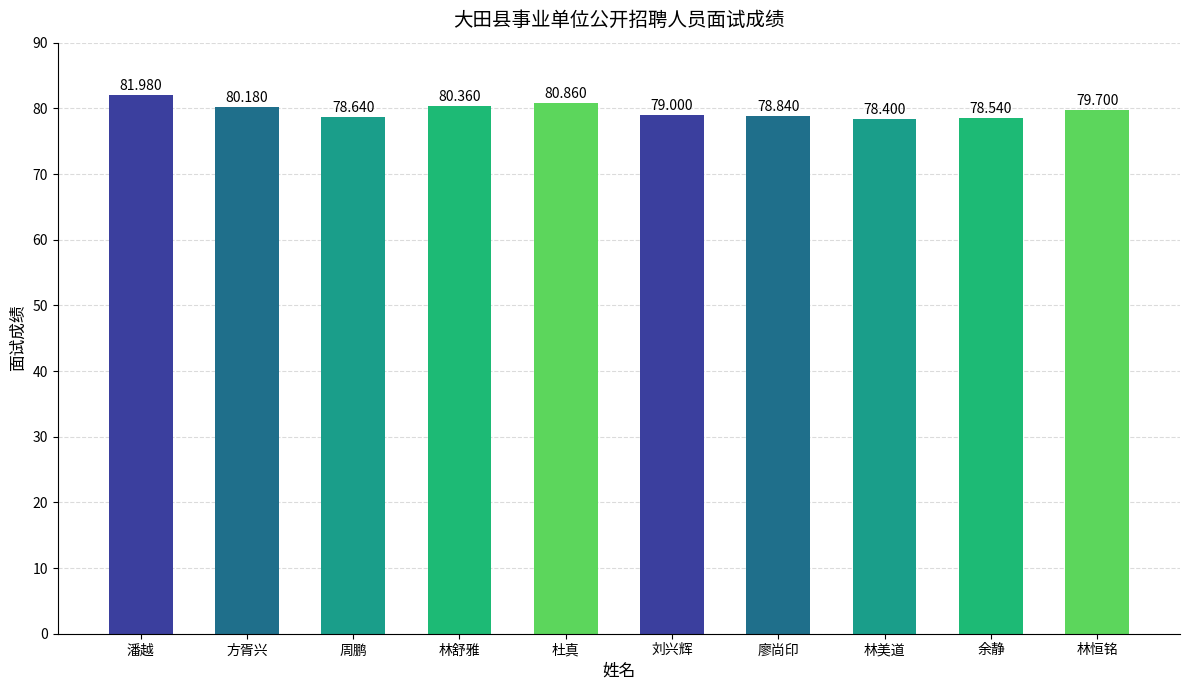

The chart shows a value of 82.0 at 潘越. True or false?

True